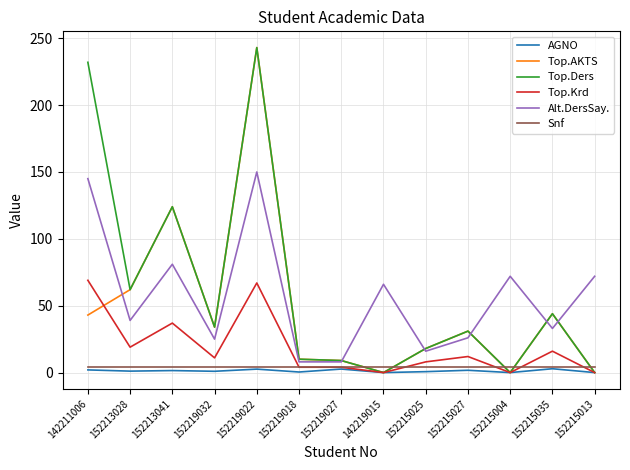

Is it true that Top.Krd equals 51.2 at 152213041?

False